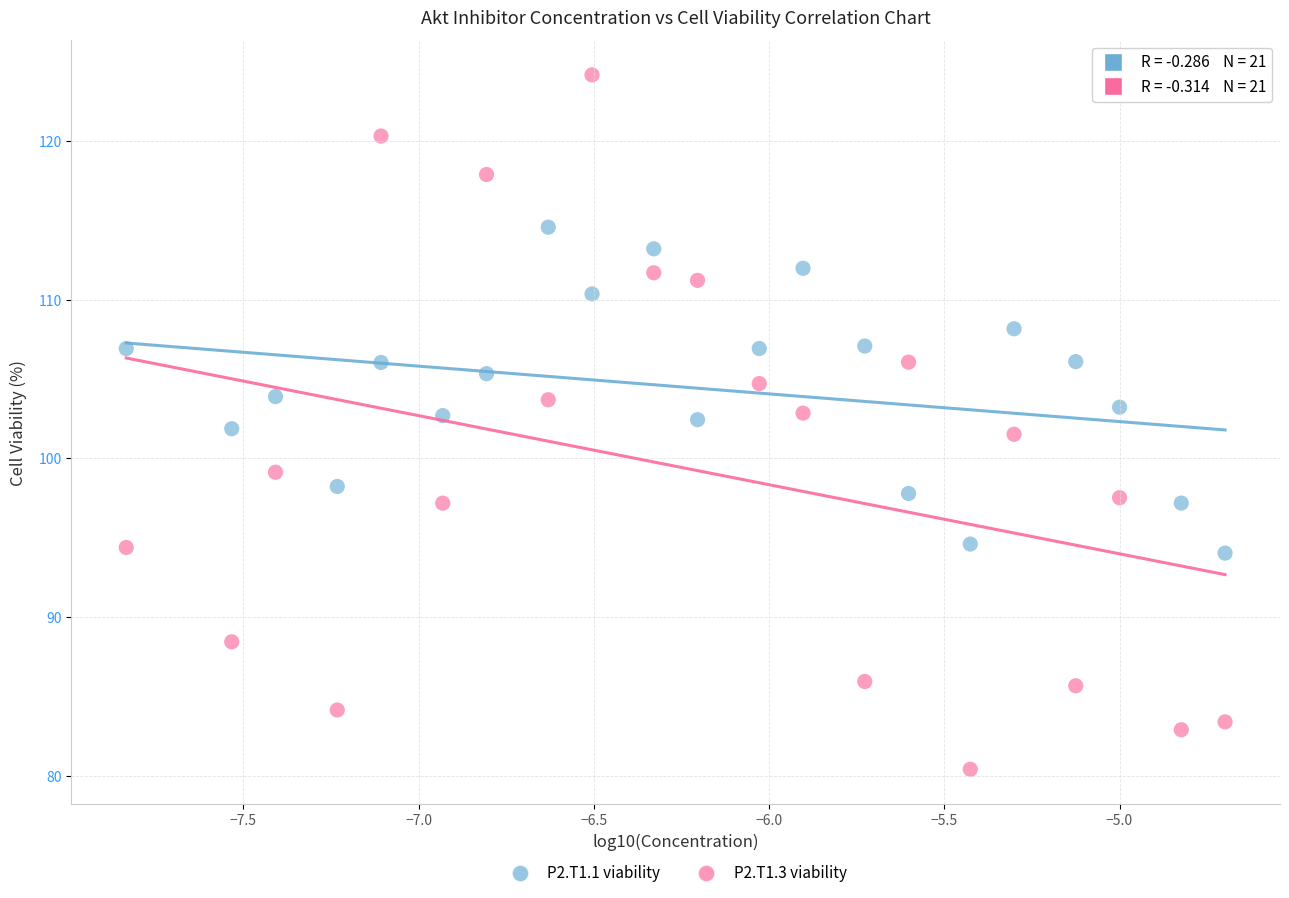

Across all data points, what is the range of Y values (max minus min)?

43.7